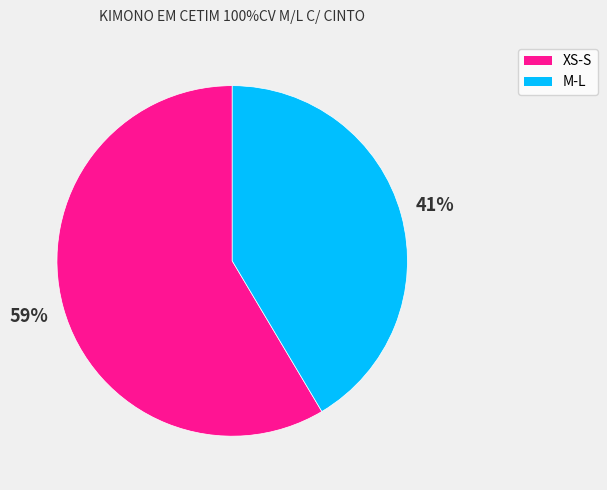

Rank the categories by value from lowest to highest.

M-L, XS-S